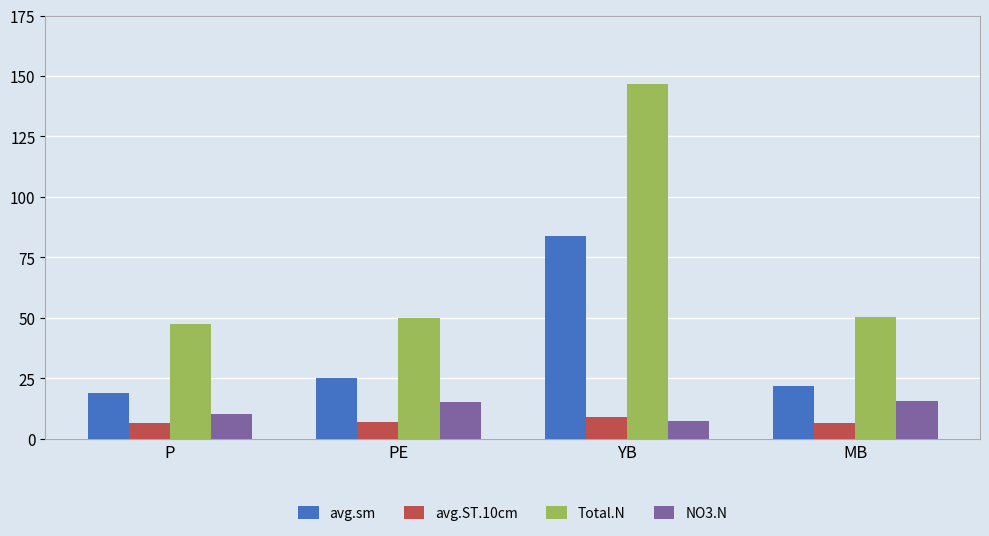

Count the number of categories in the chart.

4